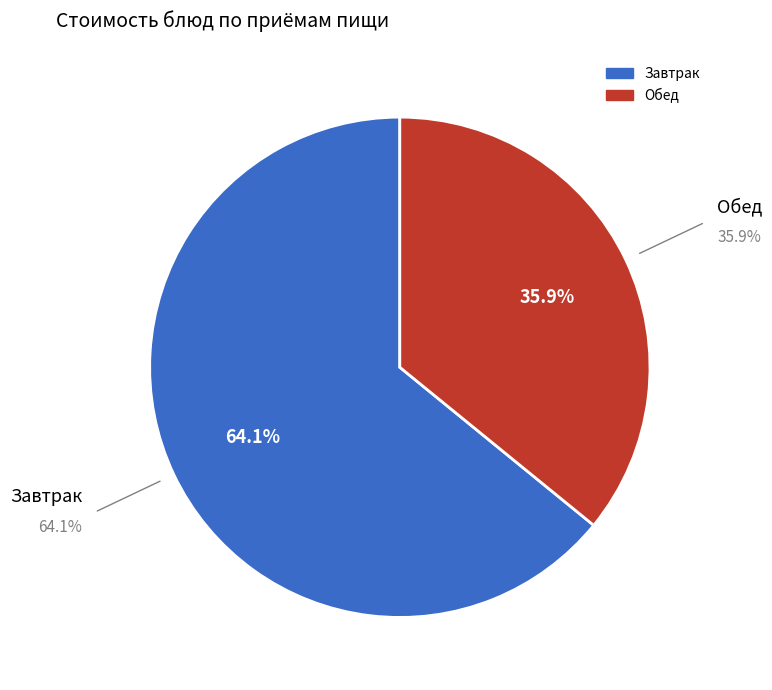

Does any single category account for the majority?

Yes